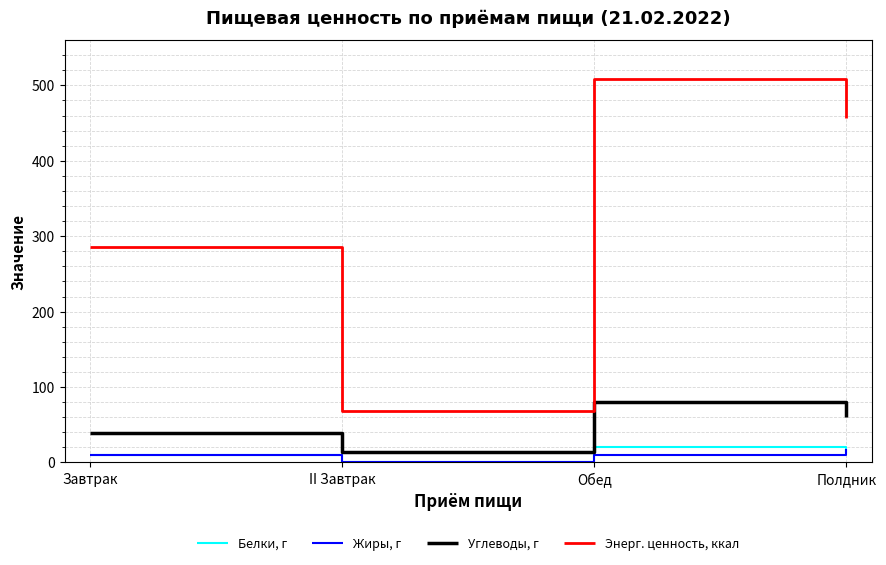

True or false: Жиры, г and Энерг. ценность, ккал intersect in this chart.

False